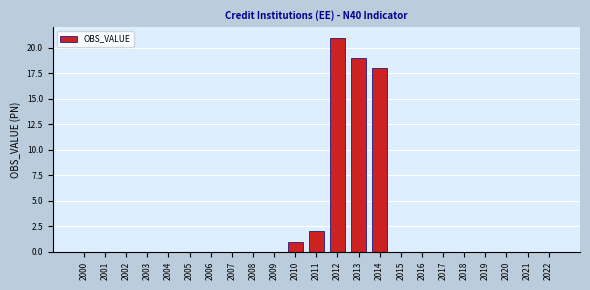

Approximately how many times larger is the value at 2010 compared to 2013?

0.1